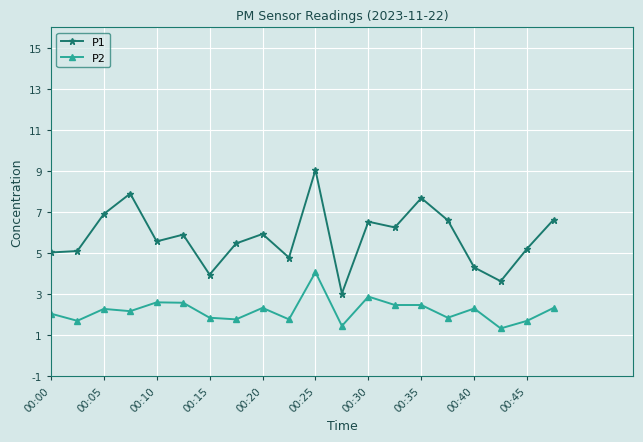

What is the sum of all P2 values?

44.0